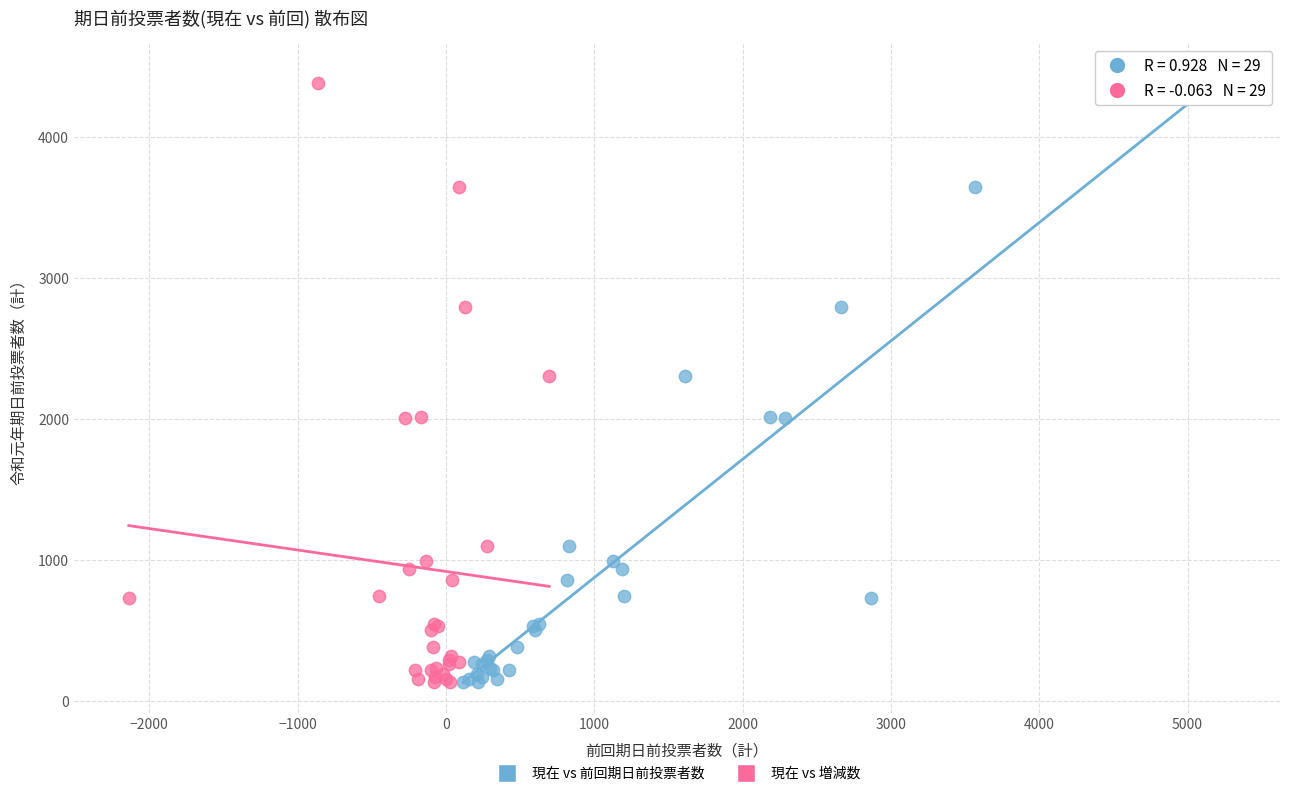

What are all the series names shown in the legend?

現在 vs 前回期日前投票者数, 現在 vs 増減数